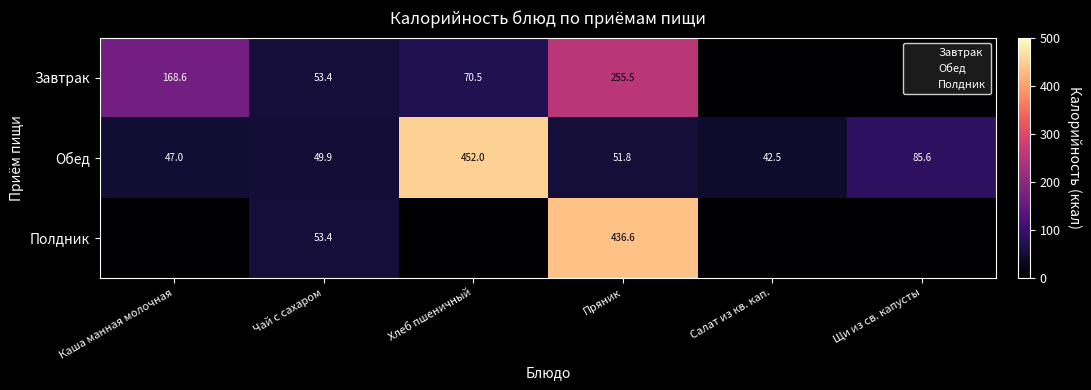

What is the difference between the Завтрак values at Салат из кв. кап. and Чай с сахаром?

53.4